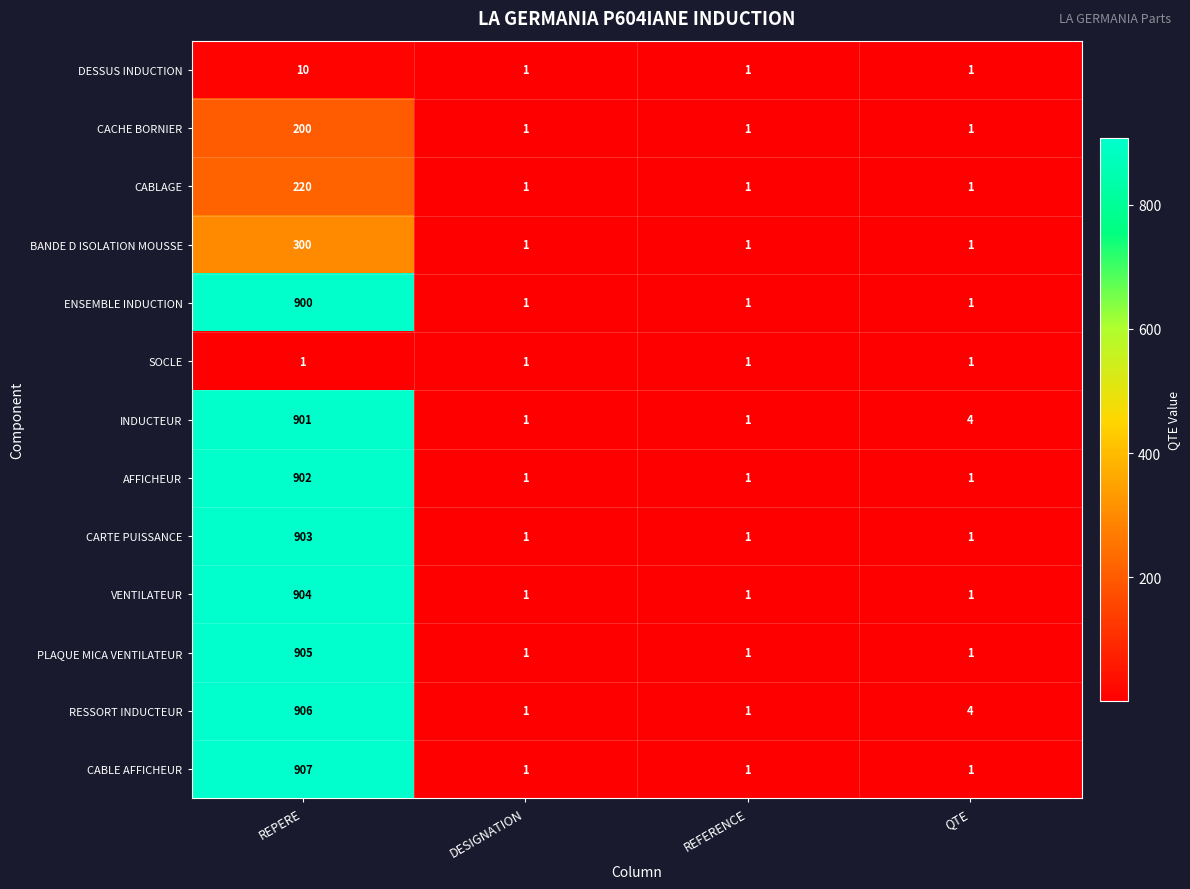

How many data points does each series have?

4